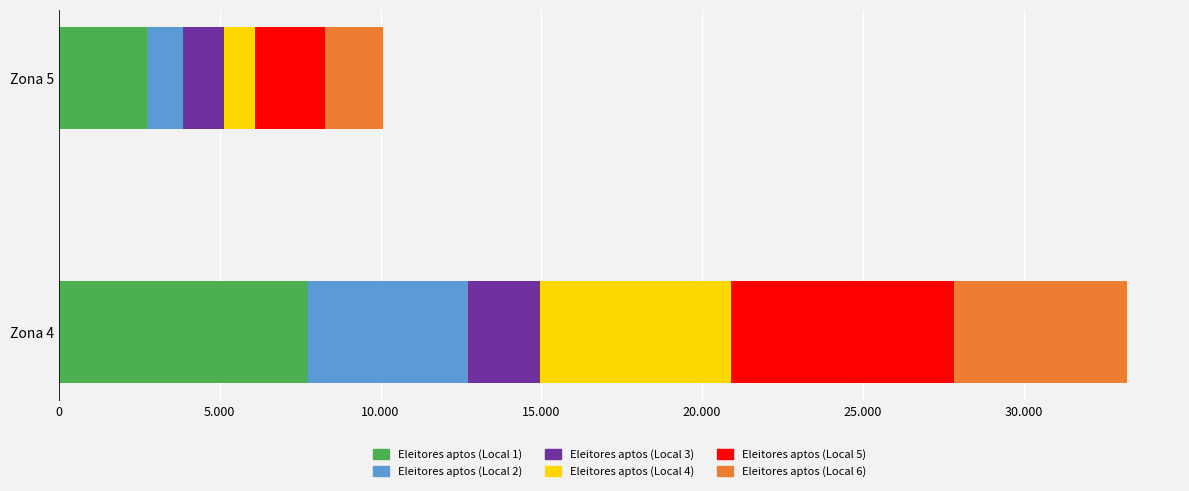

Reading left to right, what are all the values shown in this chart?

Eleitores aptos (Local 1): 7739	2739
Eleitores aptos (Local 2): 4990	1103
Eleitores aptos (Local 3): 2228	1275
Eleitores aptos (Local 4): 5933	984
Eleitores aptos (Local 5): 6954	2160
Eleitores aptos (Local 6): 5358	1807